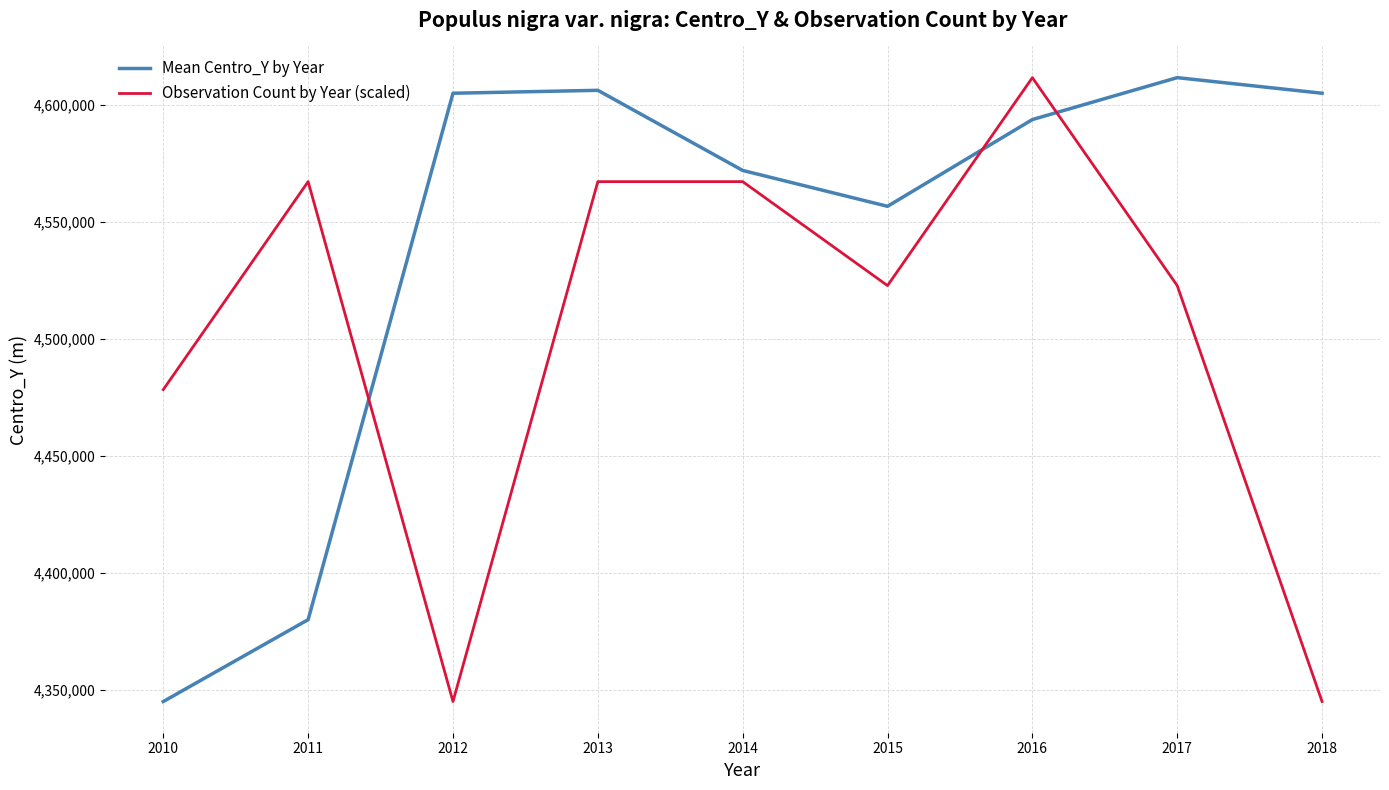

What is the approximate value of Mean Centro_Y by Year at 2011?

4380000.0